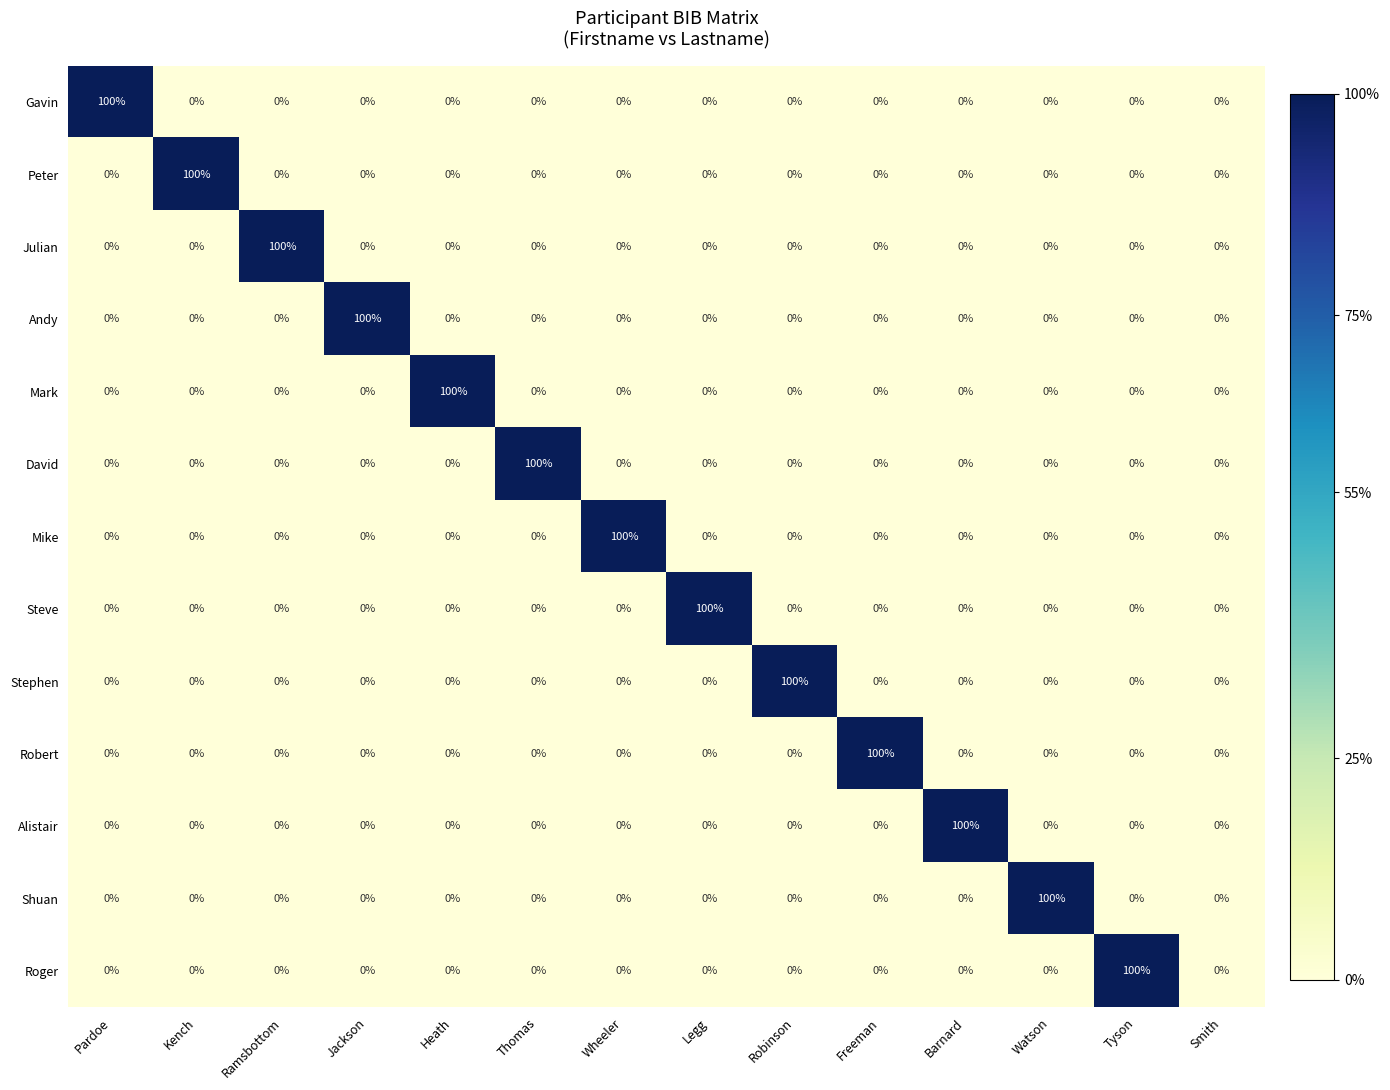

True or false: Robert has a value of 66 at Kench.

False